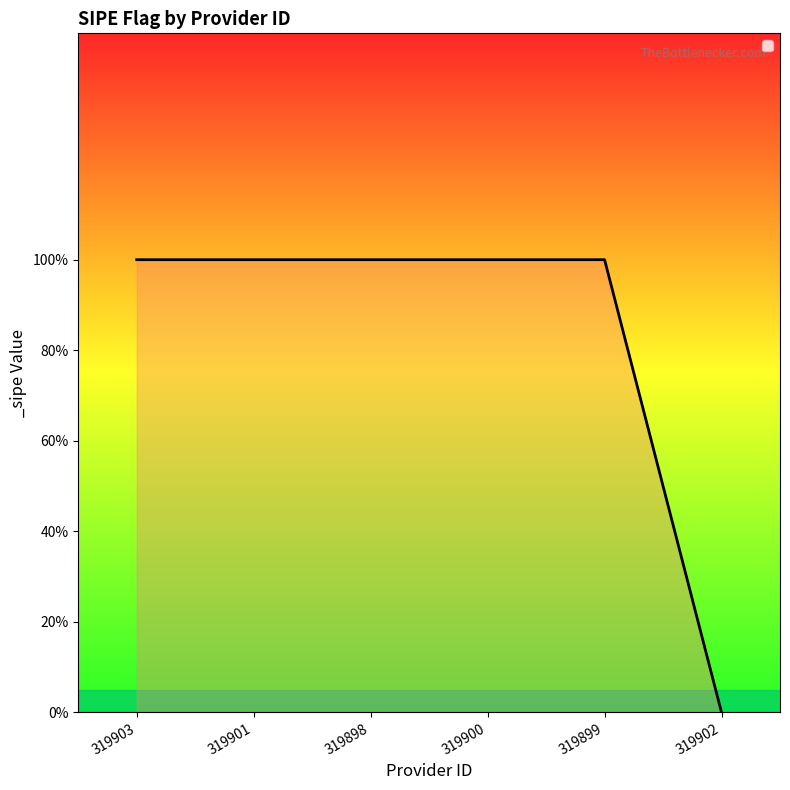

Reading left to right, what are all the values shown in this chart?

319903=1	319901=1	319898=1	319900=1	319899=1	319902=0